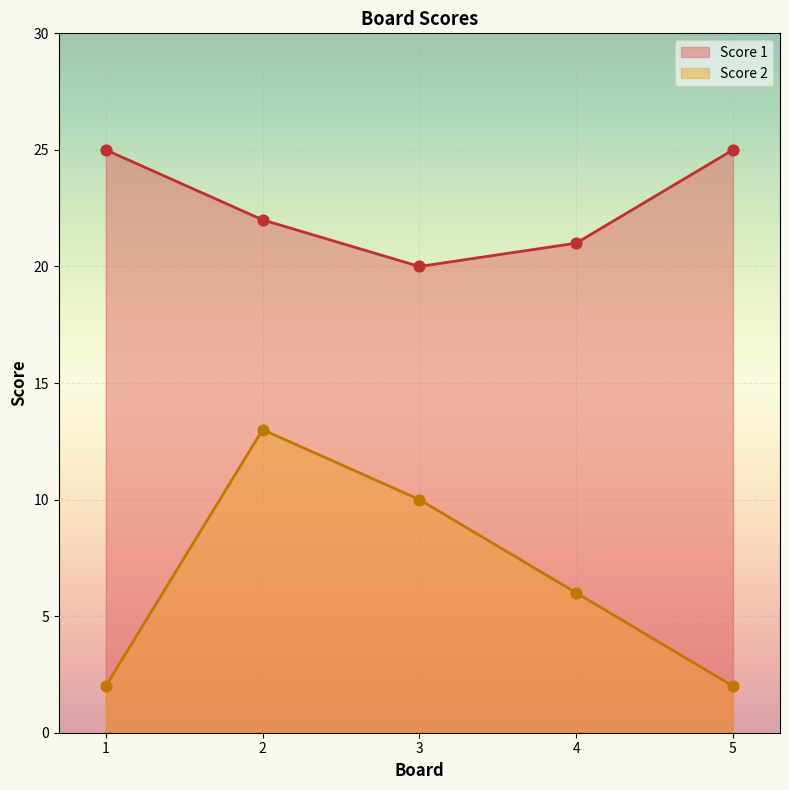

Is the value of Score 2 at 4 greater than the value of Score 1 at 2?

No